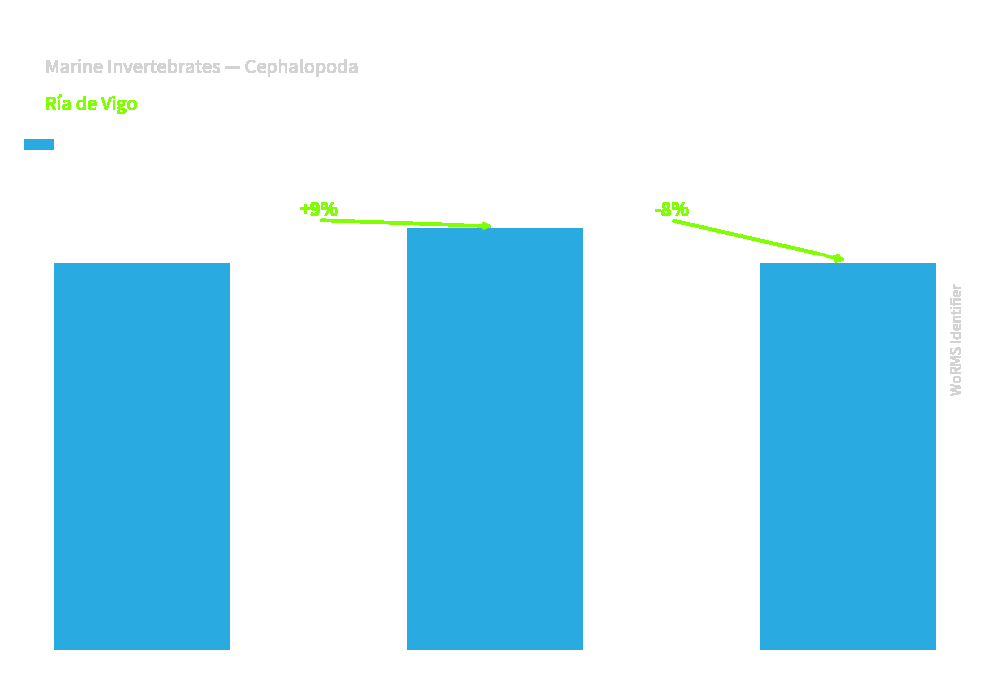

What is the value of the 3rd bar from the left?

140625